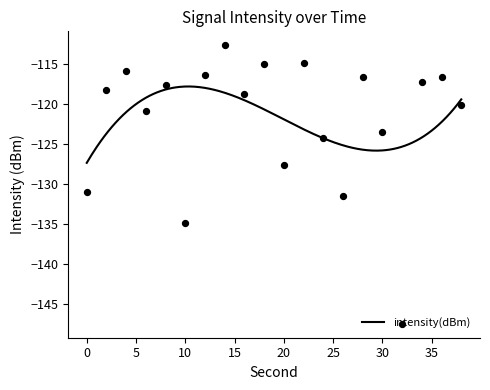

Which has a higher value, 16 or 6?

16